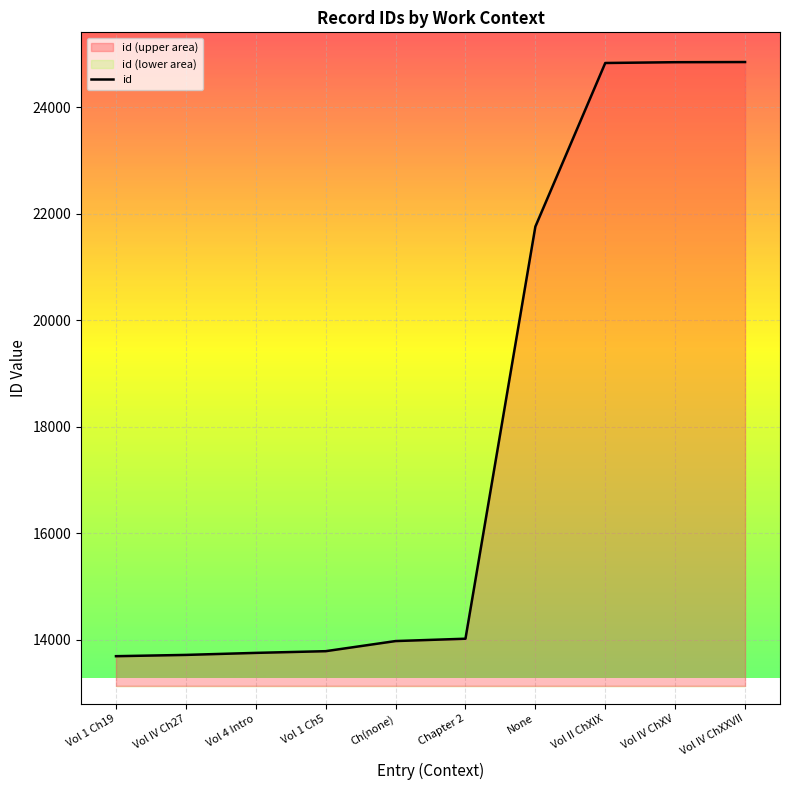

Where is the data nearest to the value 19268?

None